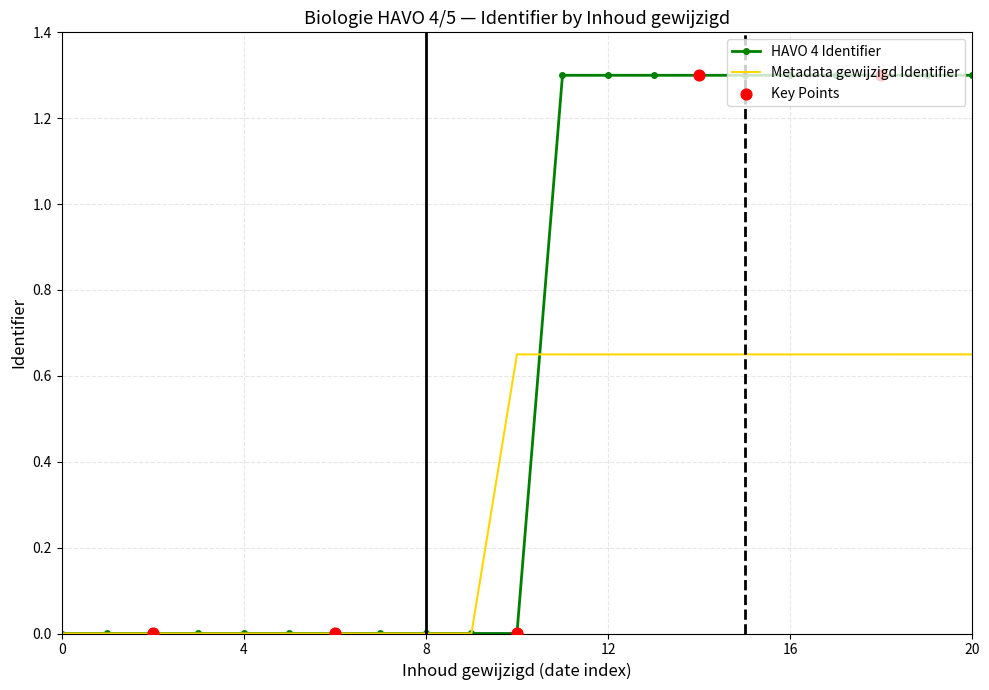

Which series has the largest total across all categories?

HAVO 4 Identifier